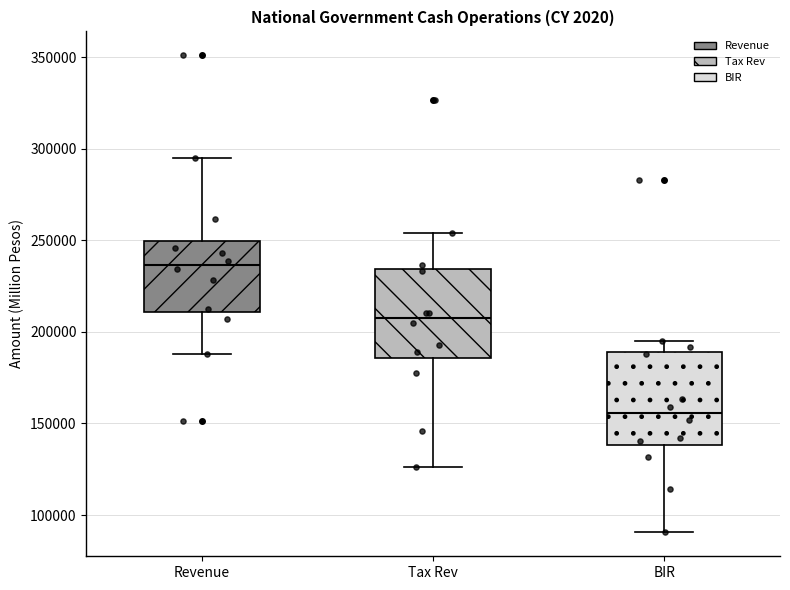

Reading left to right, read every box against the y-axis: the position of its median line, the range the box covers, and the ends of its whiskers. The values are not printed on the chart, so give them approximately, as read against the axis.

Revenue: median 235000, box 210000 to 250000, whiskers 190000 to 295000
Tax Rev: median 210000, box 185000 to 235000, whiskers 125000 to 255000
BIR: median 155000, box 140000 to 190000, whiskers 90000 to 195000